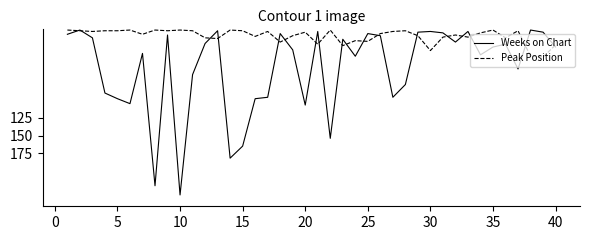

Which series has the largest range (max minus min)?

Weeks on Chart